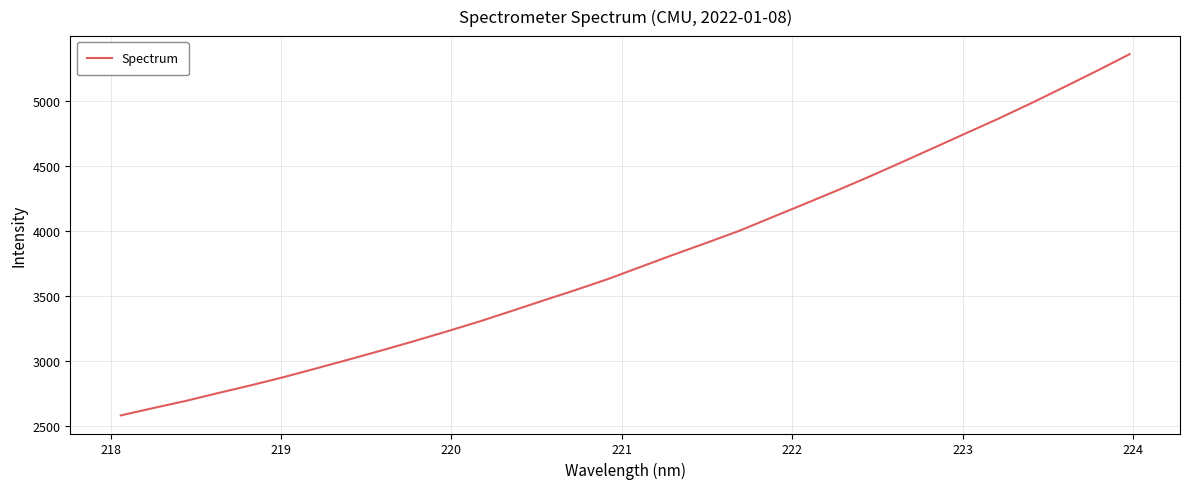

How many lines are shown in the chart?

1